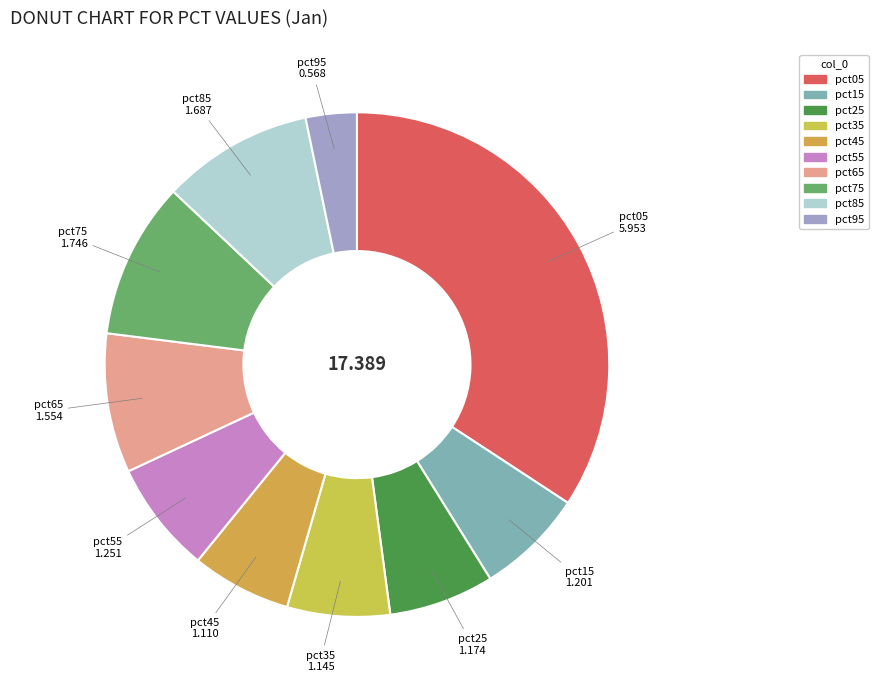

True or false: pct05 accounts for 27% of the total.

False